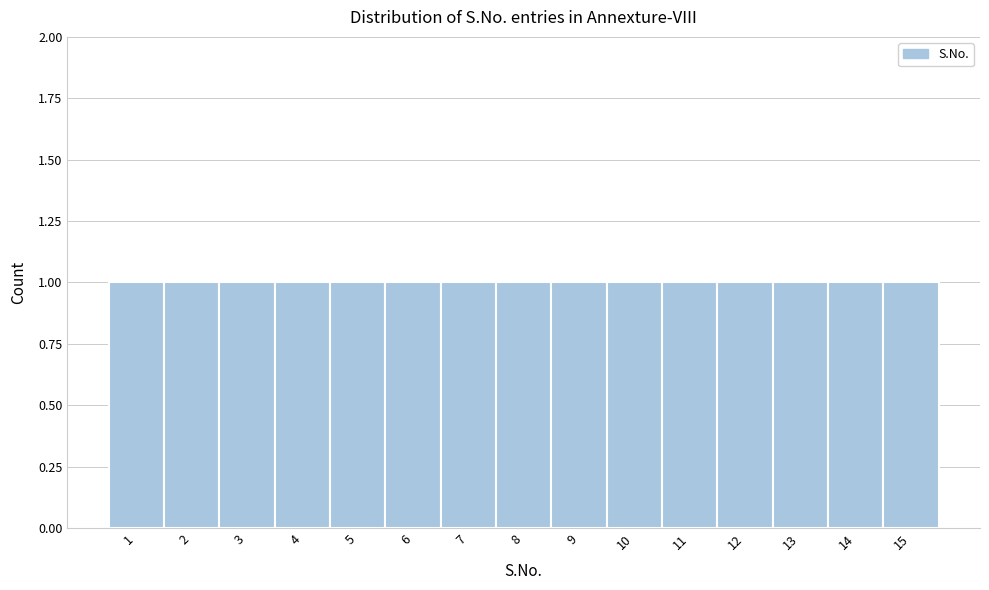

Reading left to right, transcribe this chart: for each bar, give the range it covers on the x-axis and its height. The values are not printed on the chart, so give them approximately, as read against the axis.

0.5 to 1.5: 1
1.5 to 2.5: 1
2.5 to 3.5: 1
3.5 to 4.5: 1
4.5 to 5.5: 1
5.5 to 6.5: 1
6.5 to 7.5: 1
7.5 to 8.5: 1
8.5 to 9.5: 1
9.5 to 10.5: 1
10.5 to 11.5: 1
11.5 to 12.5: 1
12.5 to 13.5: 1
13.5 to 14.5: 1
14.5 to 15.5: 1